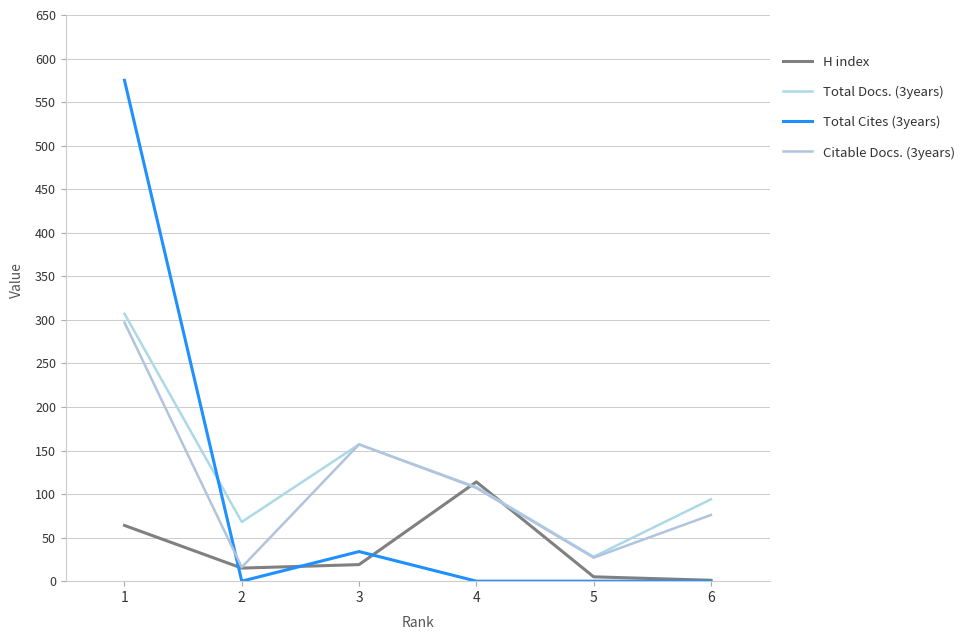

What is the difference between the H index values at 6 and 2?

14